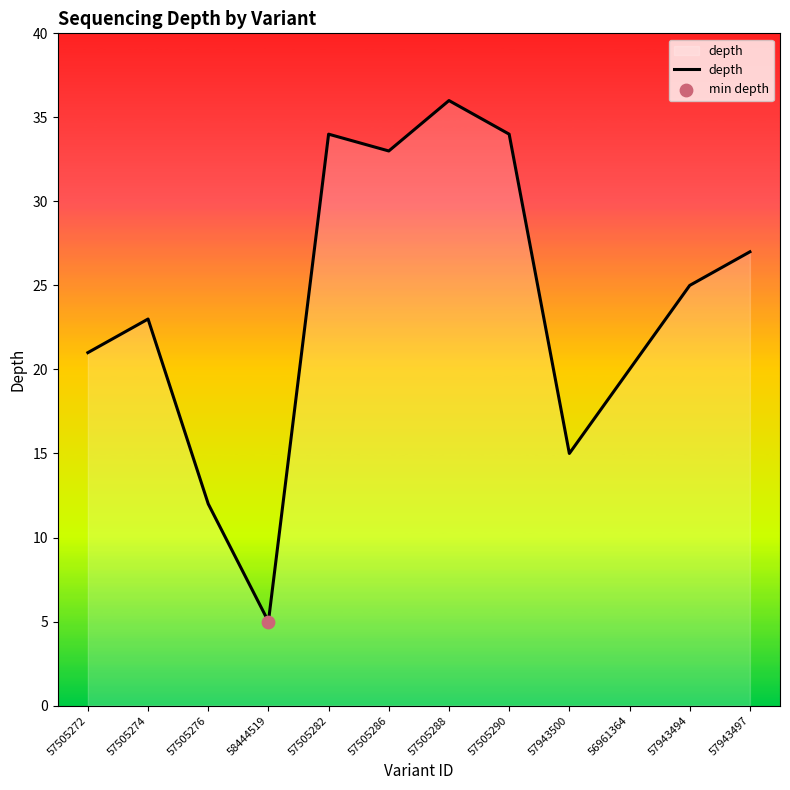

What is the change in value from 57505274 to 57505276?

-11